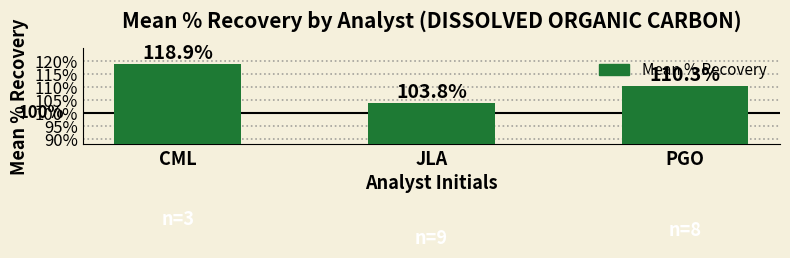

The value at JLA is 1.0. True or false?

True